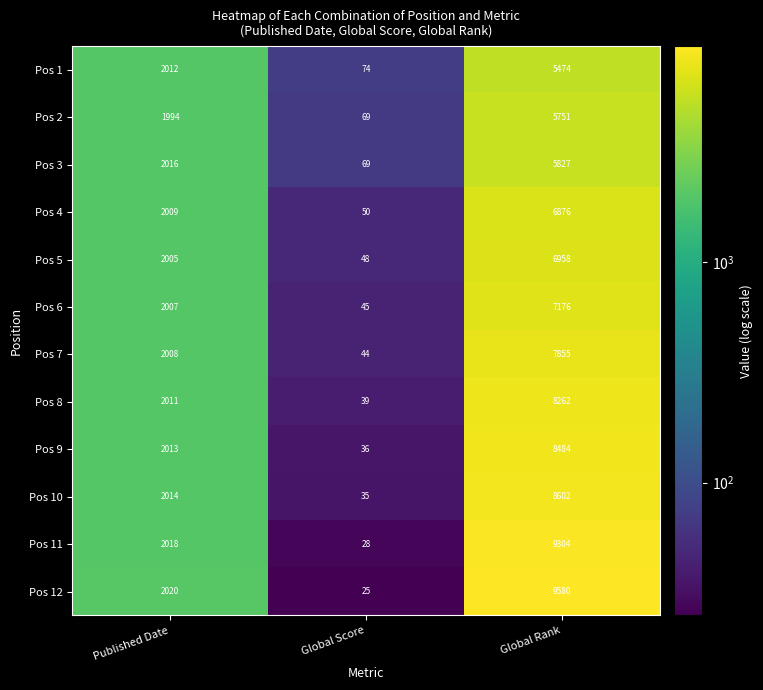

At which category is the sum across all series the highest?

Global Rank